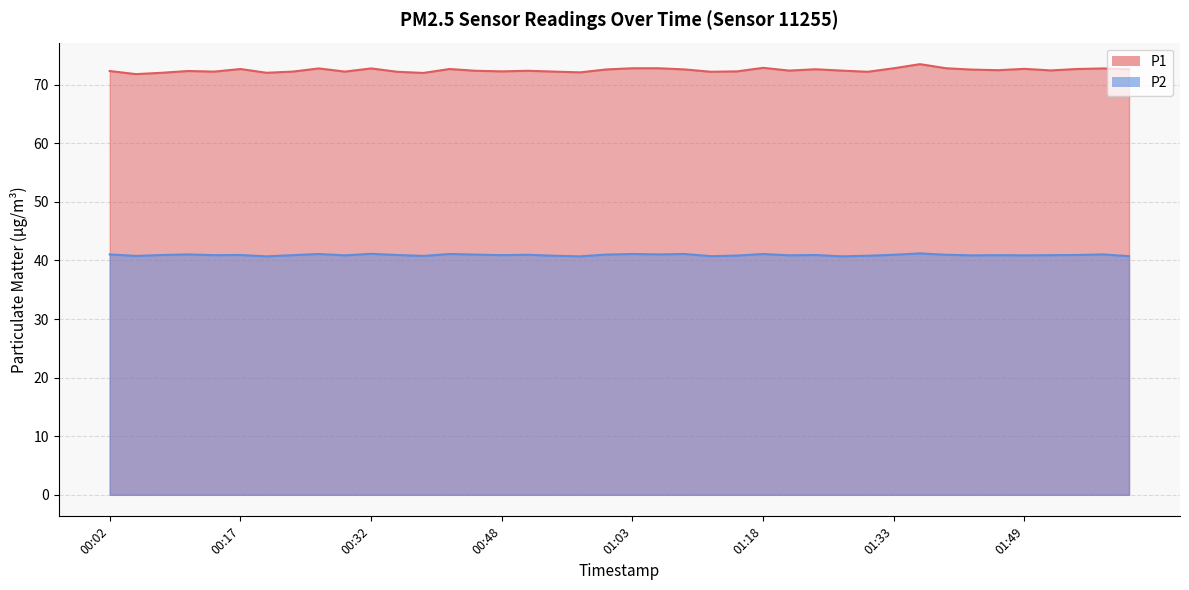

The P1 series shows 72.8 at 00:32. True or false?

True